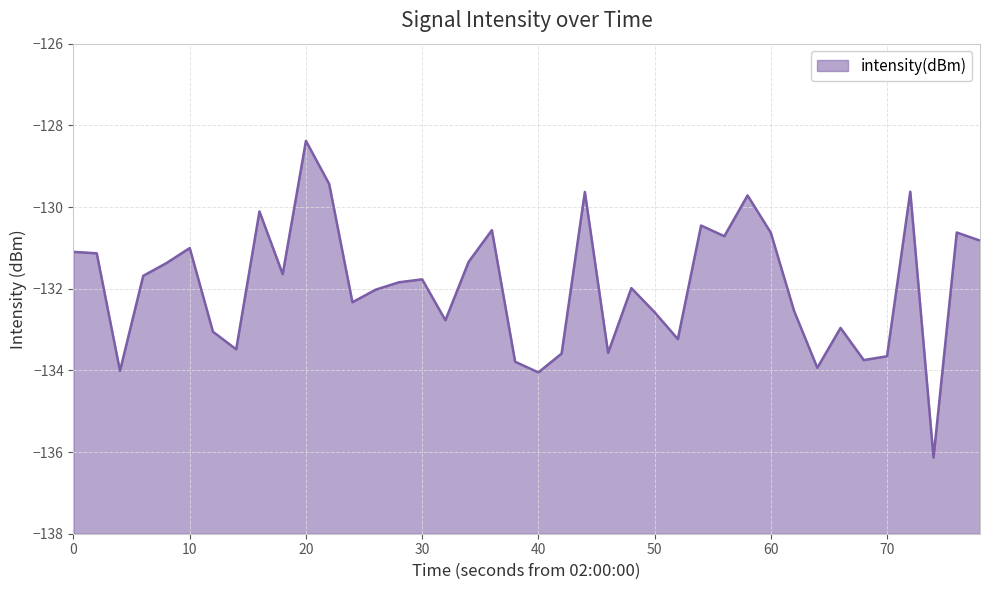

How many interior local valleys (lower than both neighbors) does the data have?

12